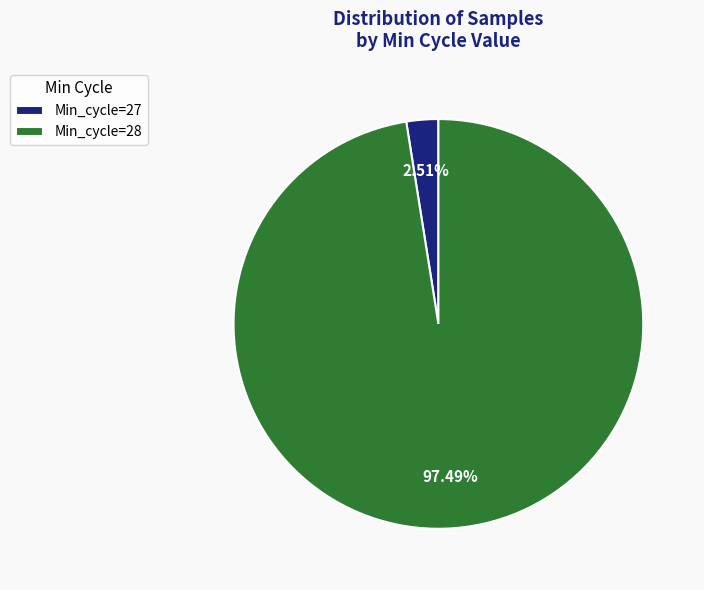

Do Min_cycle=28 and Min_cycle=27 together represent more than half of the pie?

Yes